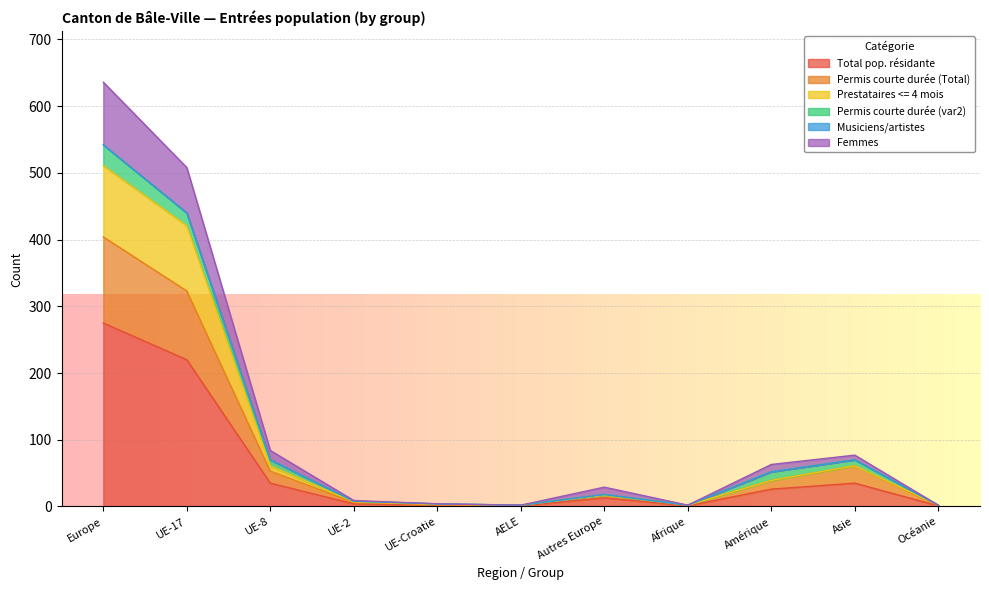

The Prestataires <= 4 mois series shows 61 at Asie. True or false?

True